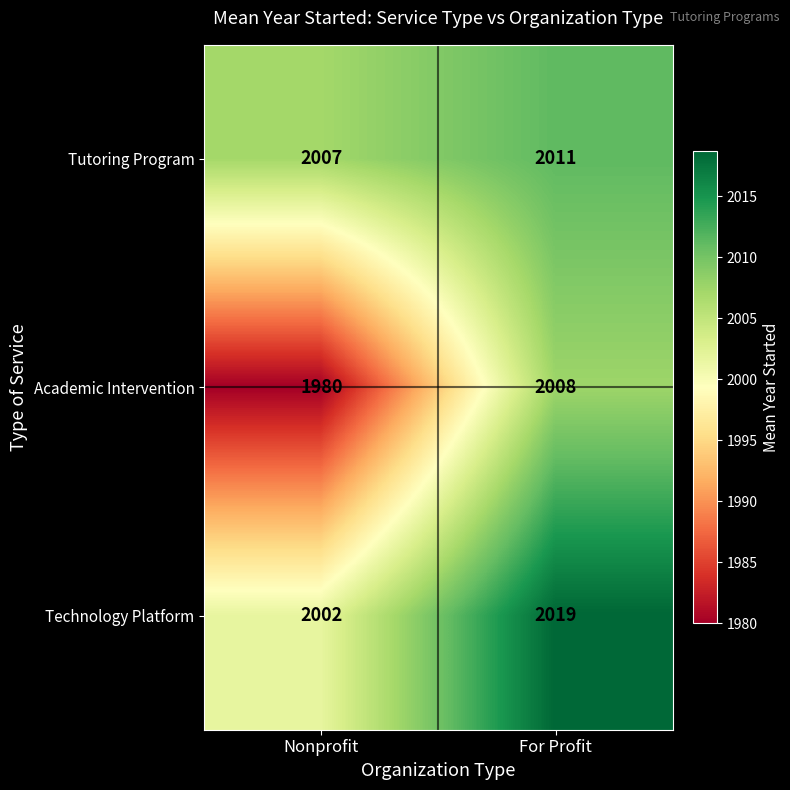

What is the difference between the maximum and minimum values in the Technology Platform series?

17